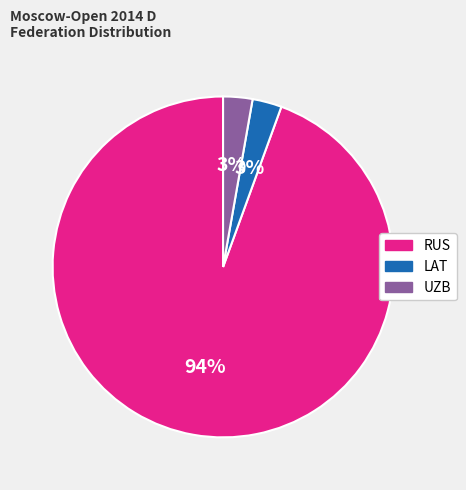

How many slices are in this pie chart?

3